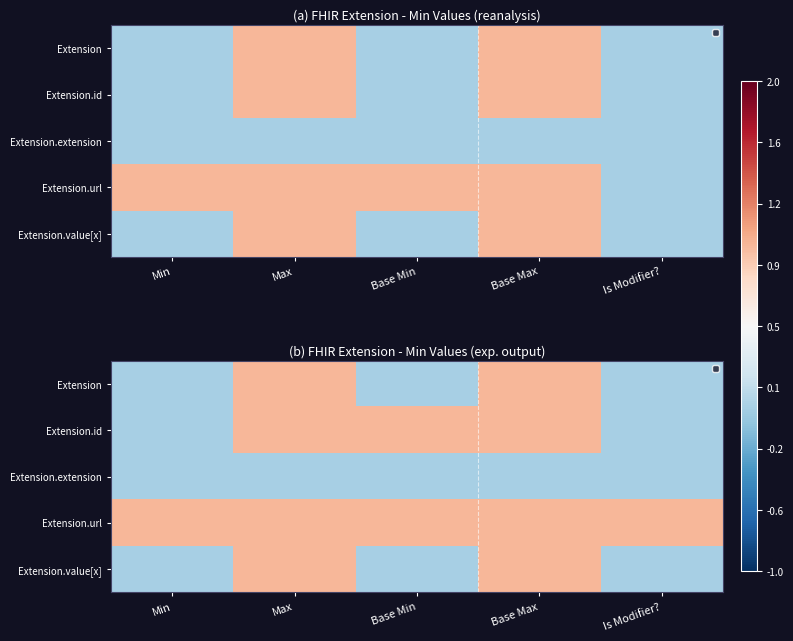

Rank the categories by Extension.url value from highest to lowest.

Min, Max, Base Min, Base Max, Is Modifier?